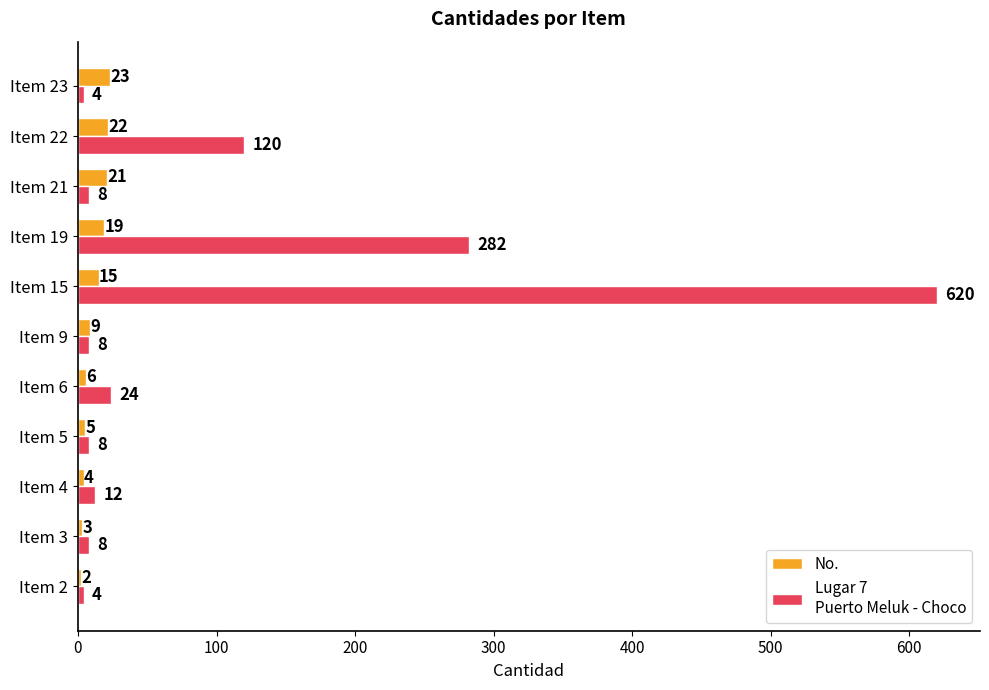

At which category is the sum across all series the highest?

Item 15